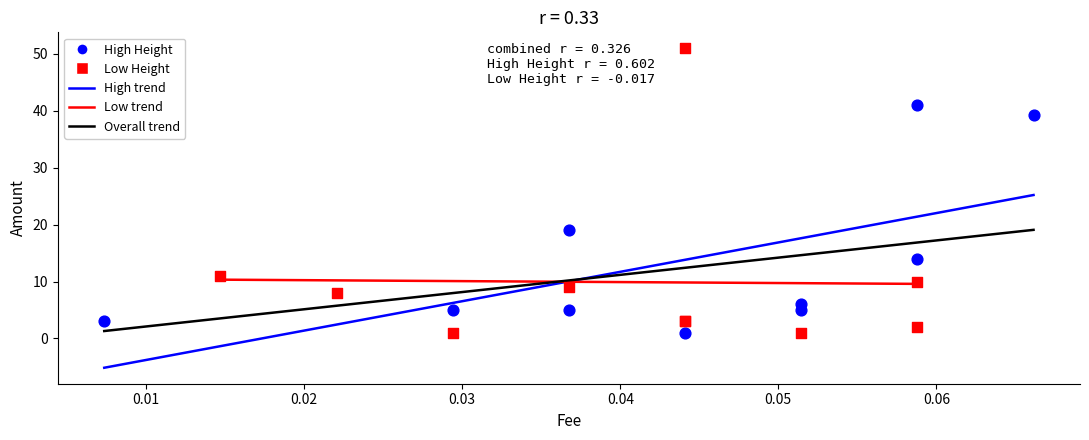

Which series reaches the maximum Y coordinate?

Low Height